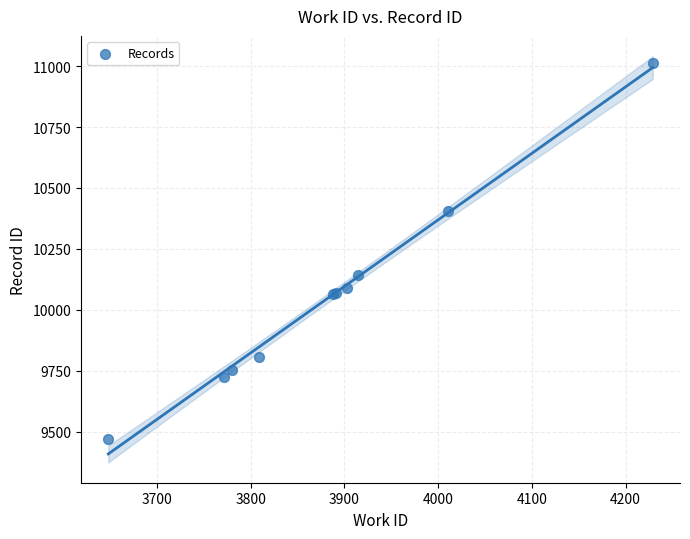

What Y value in the scatter plot is closest to 10242?

10143